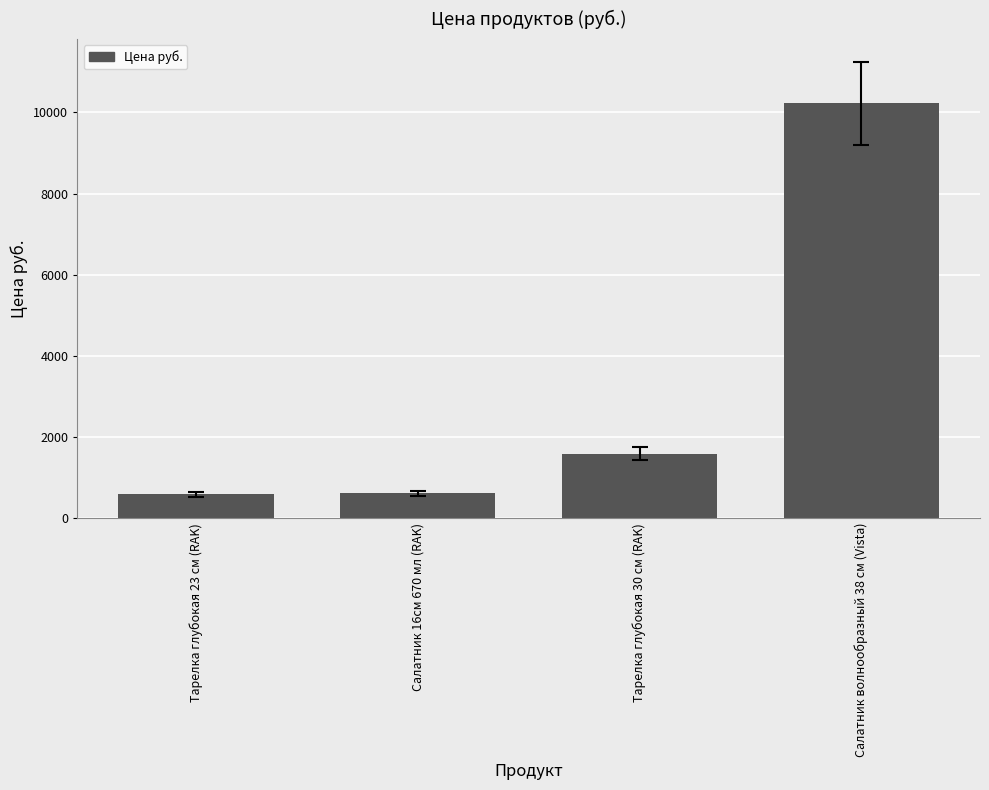

Which label corresponds to the largest value in the chart?

Салатник волнообразный 38 см (Vista)